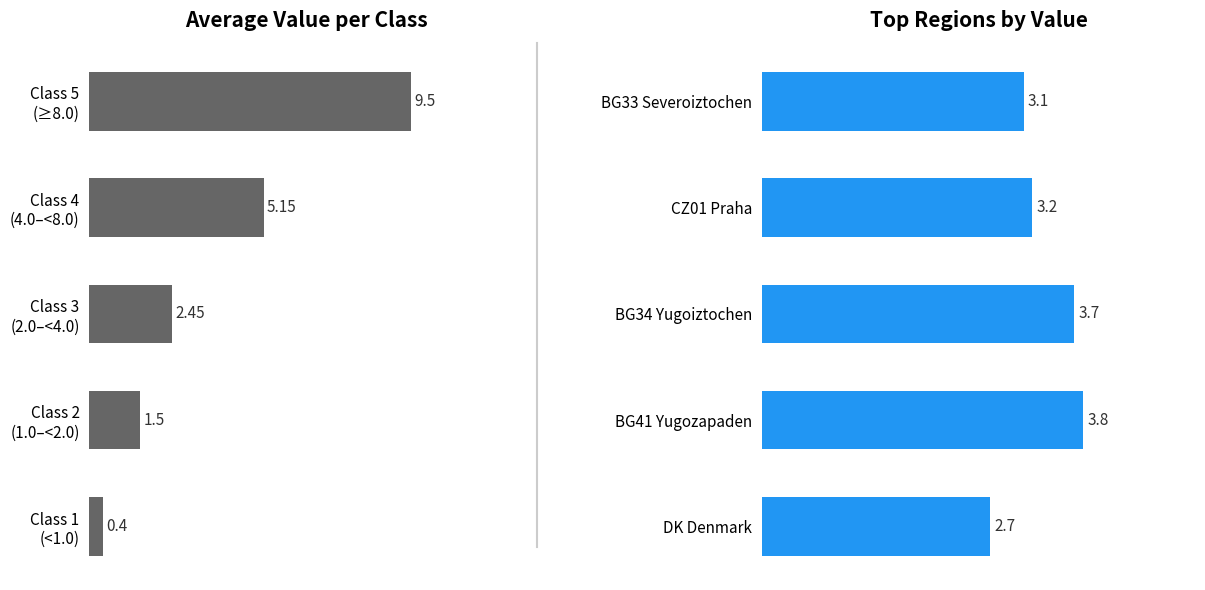

Is it true that Top Regions by Value equals 3.7 at BG34 Yugoiztochen?

True